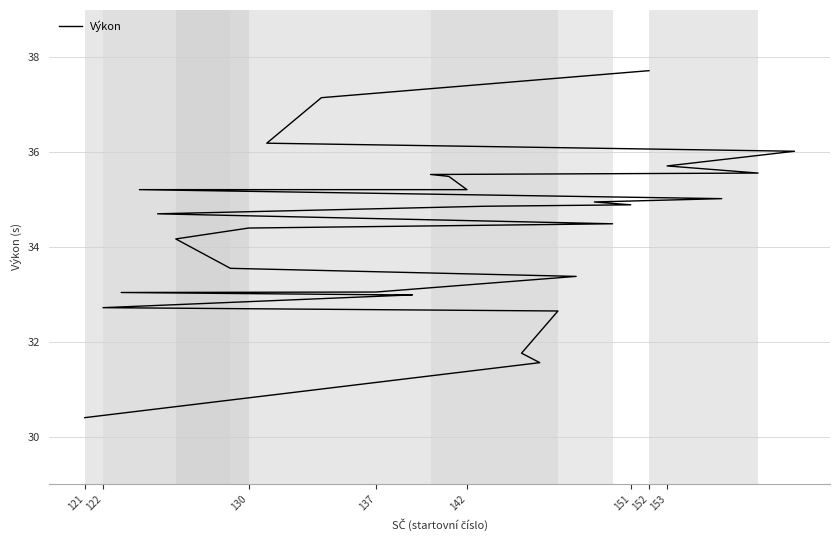

Reading left to right, what are all the values shown in this chart?

30.4	31.6	31.8	32.6	32.7	33.0	33.0	33.0	33.0	33.4	33.5	34.2	34.4	34.5	34.7	34.9	34.9	35.0	35.0	35.2	35.2	35.5	35.5	35.6	35.7	36.0	36.2	37.1	37.7